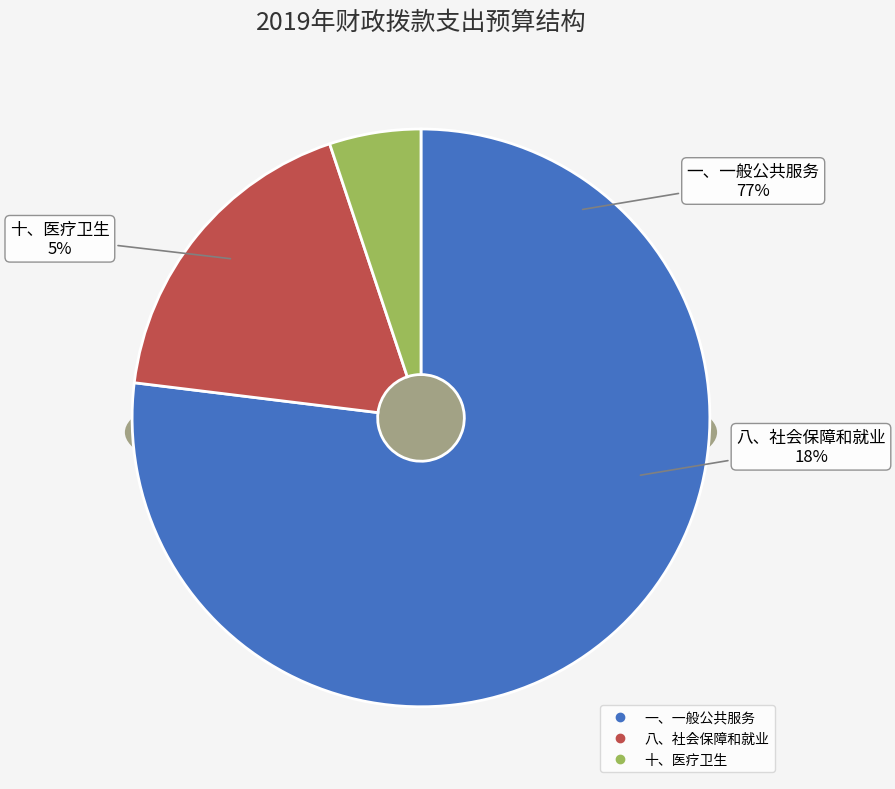

Which slice is the smallest?

十、医疗卫生